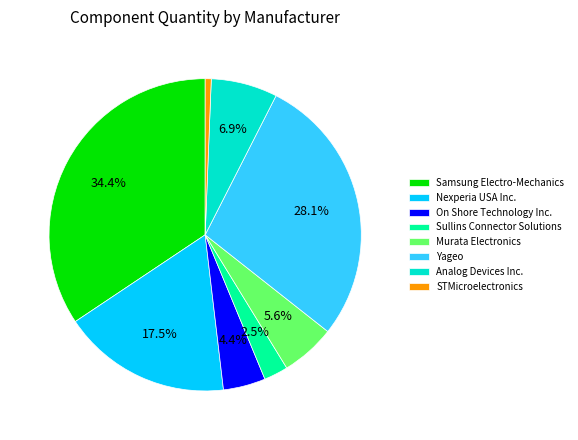

To the nearest percent, what percentage of the pie is Analog Devices Inc.?

7%